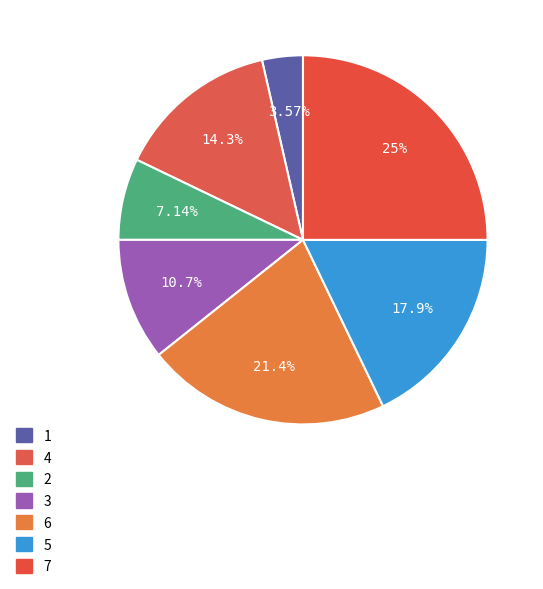

To the nearest percent, what is the difference between the 1 and 3 slice percentages?

7%